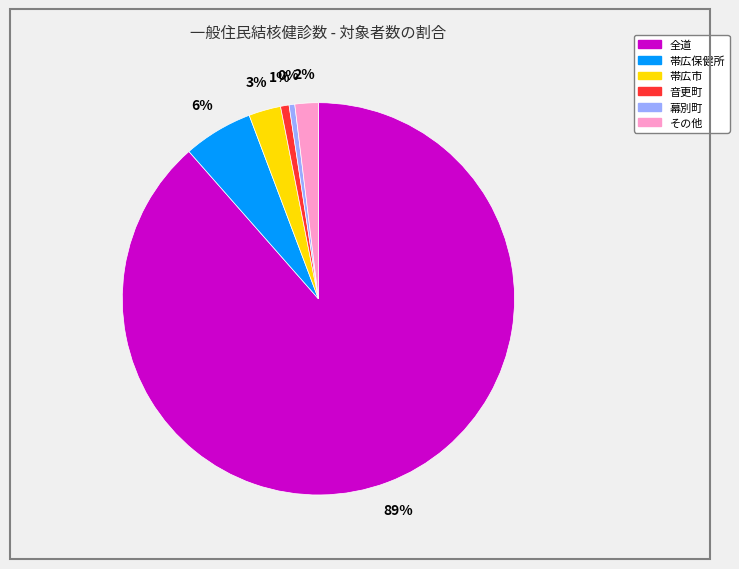

Is there a majority slice in this chart?

Yes